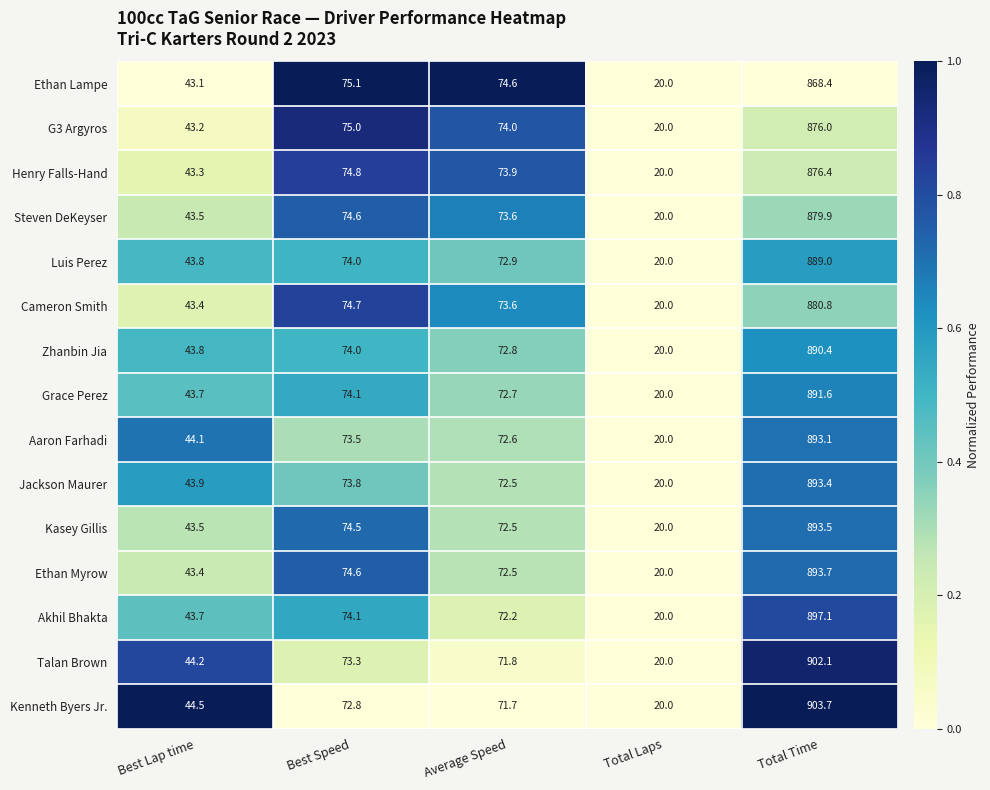

What is the average value of the Ethan Lampe series?

216.2